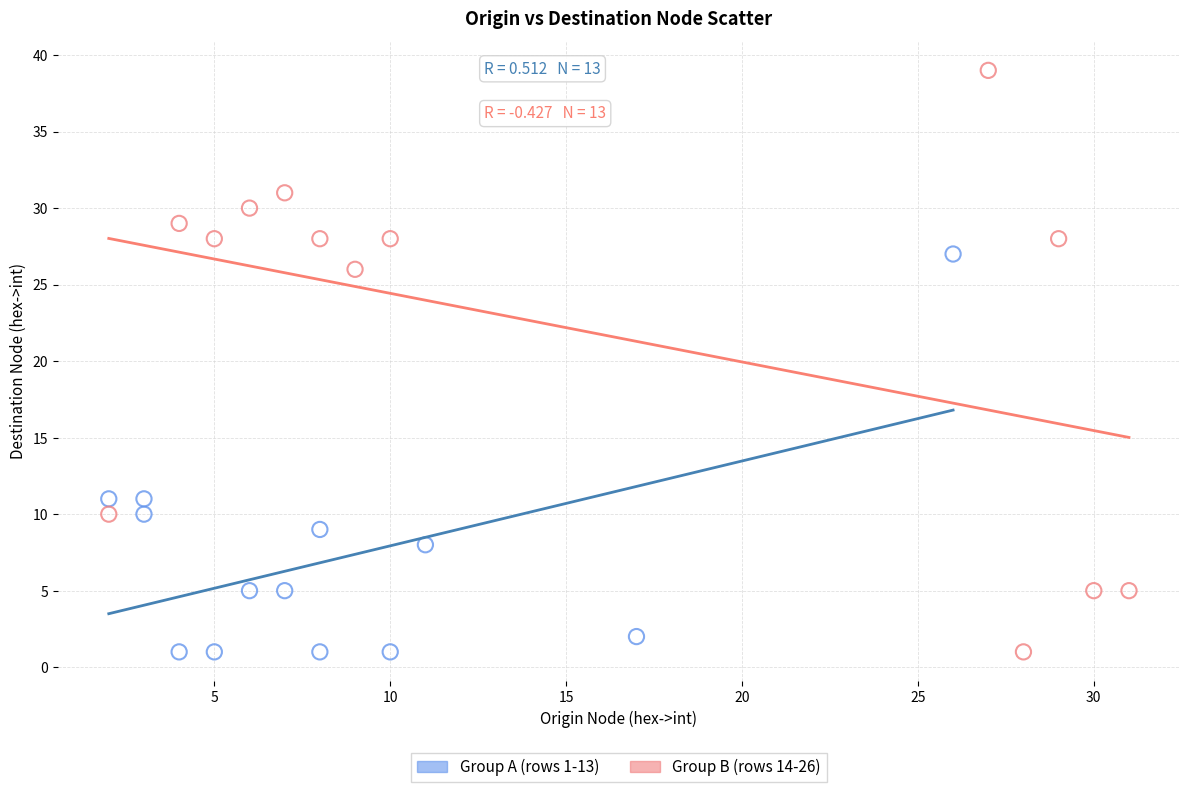

Which series contains the highest Y value?

Group B (rows 14-26)